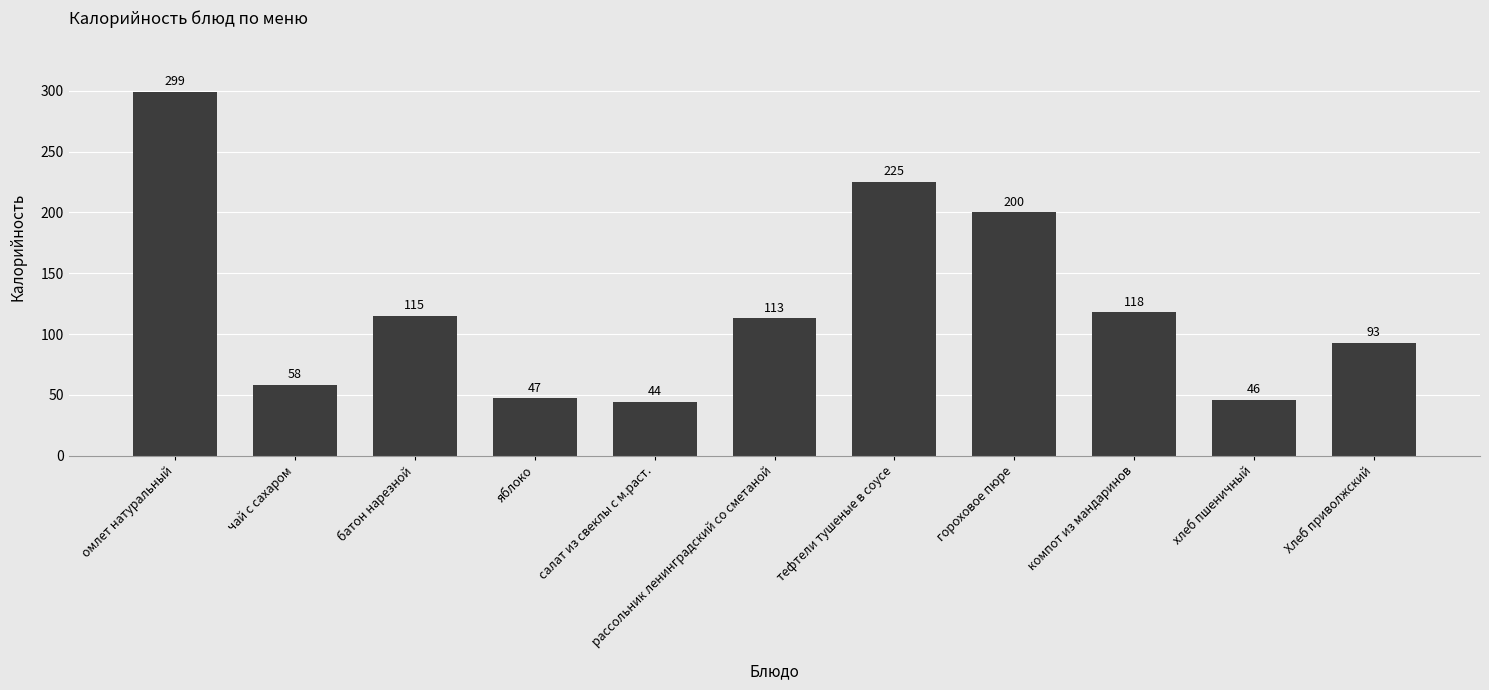

What is the label of the 5th bar from the left?

салат из свеклы с м.раст.